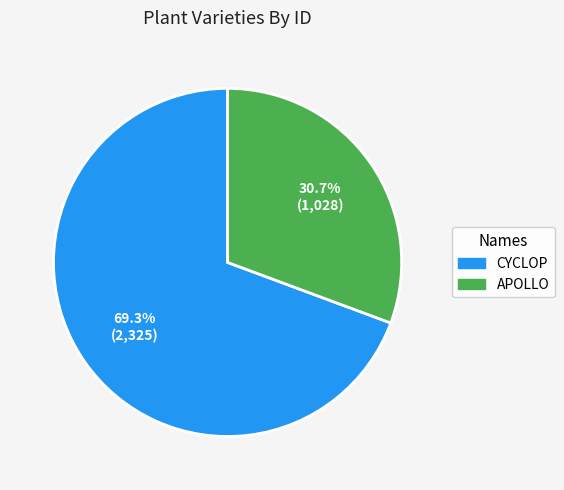

What is the largest slice in the pie chart?

CYCLOP